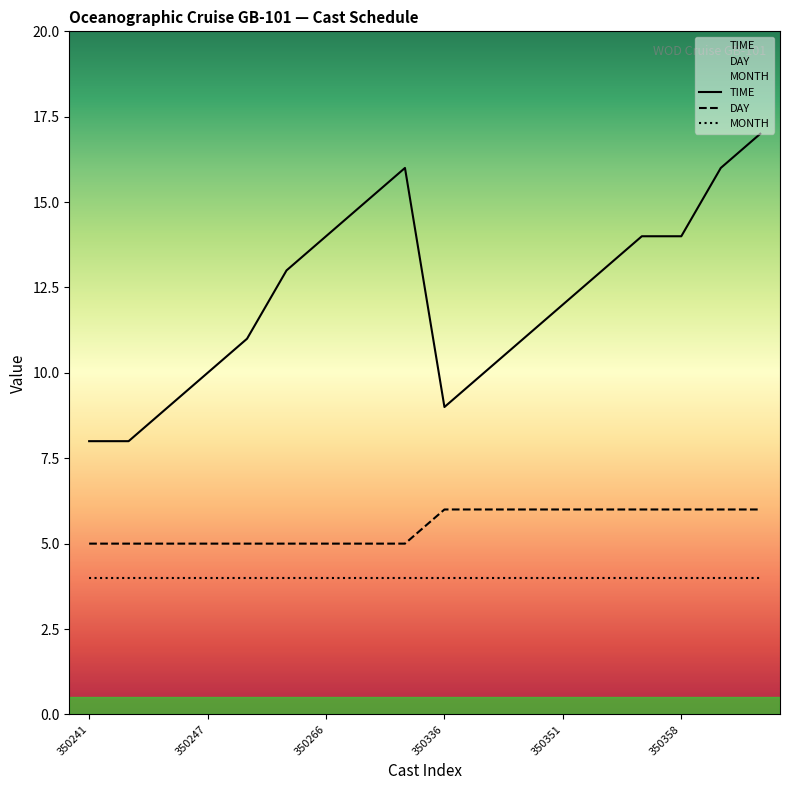

Does the chart display data point markers on the line(s)?

No